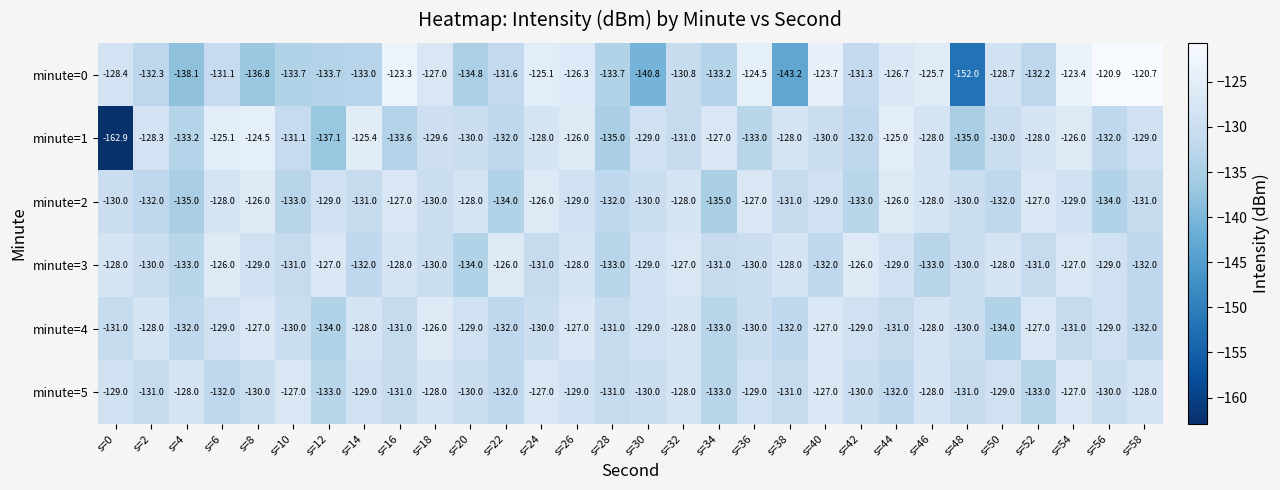

At which label is minute=5 closest to -130?

s=8